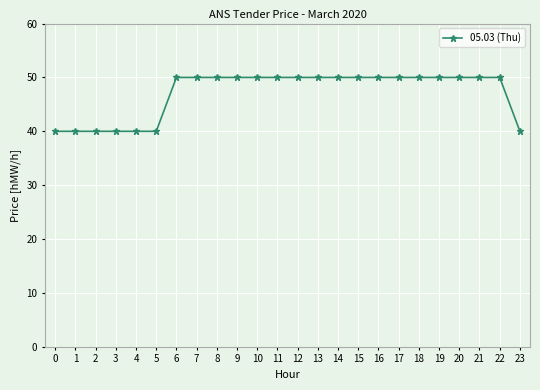

What is the difference between the second highest and minimum values?

10